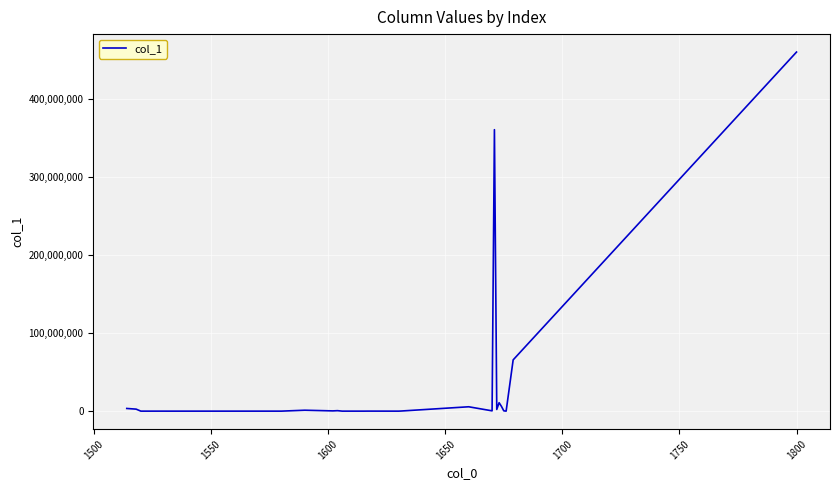

What is the greatest value displayed?

460505790.9